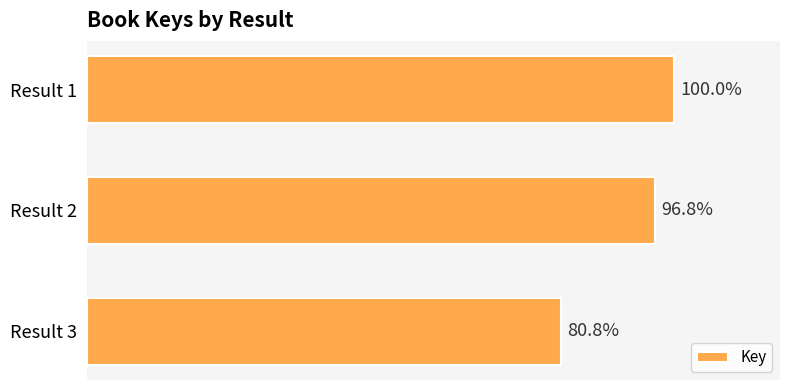

Are the bars horizontal?

Yes